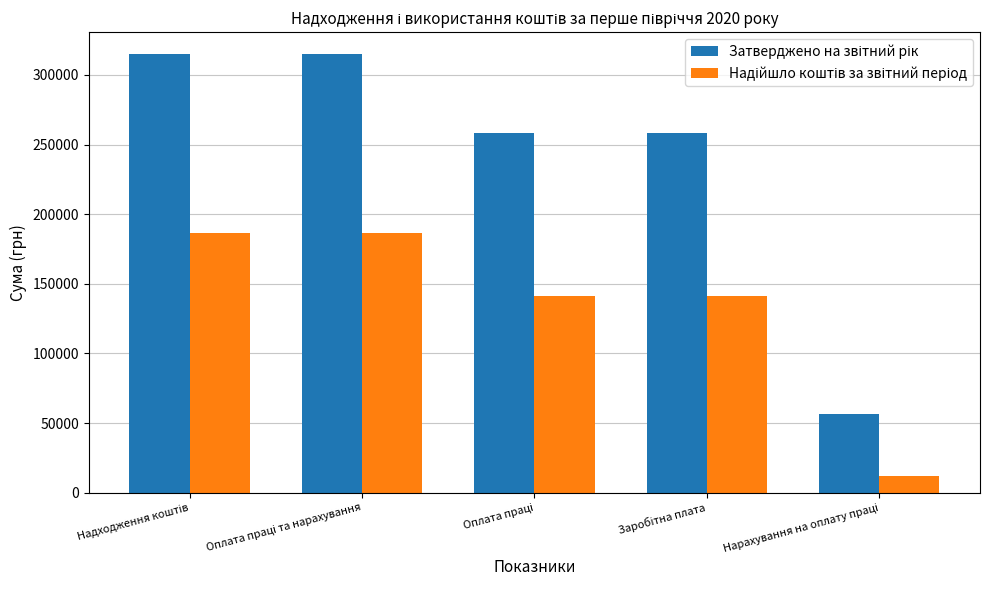

Does the chart contain any negative values?

No